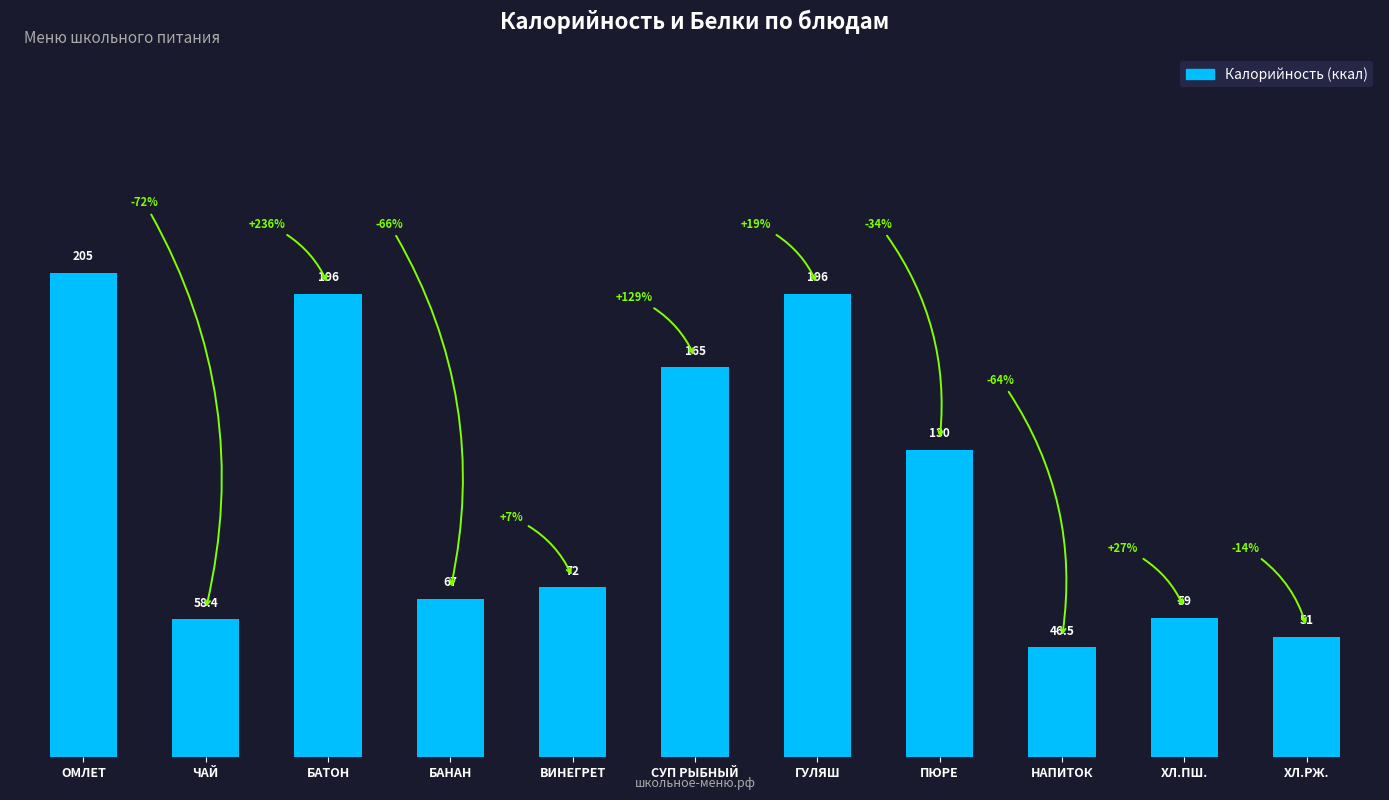

How many series are shown in this chart?

1